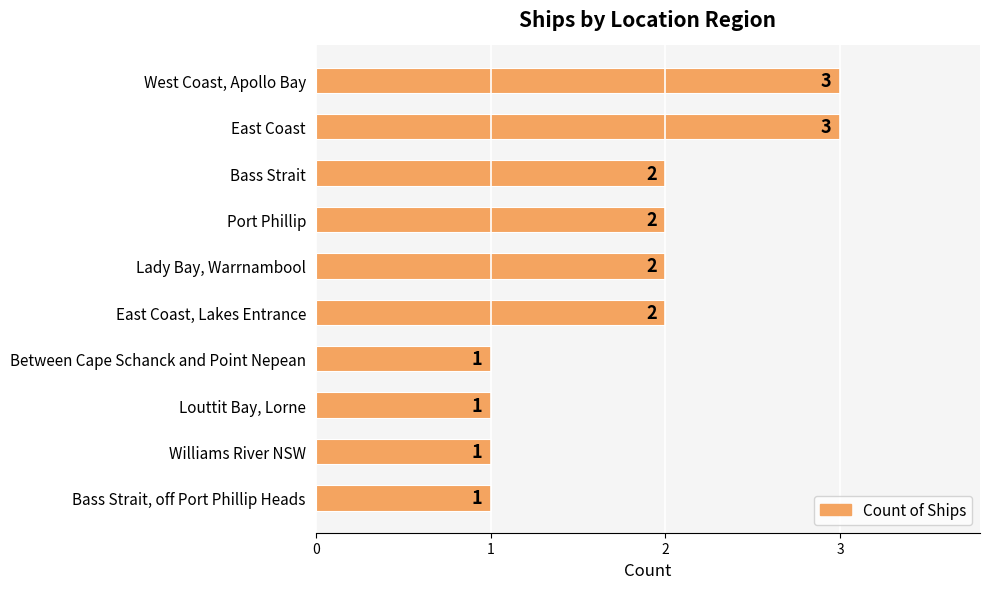

How many values are below 2?

4